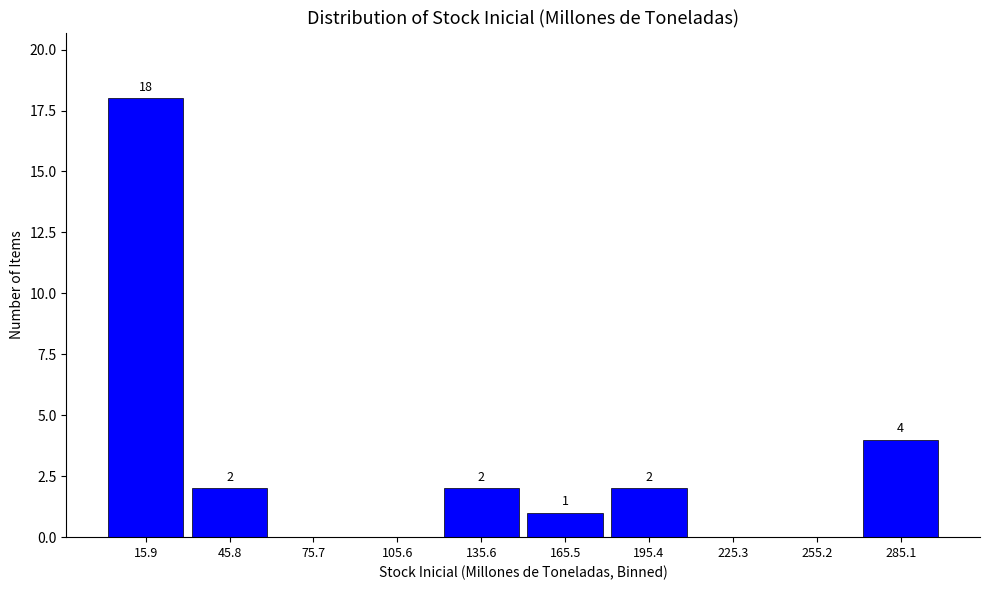

Which range on the x-axis has the tallest bar?

0 to 30